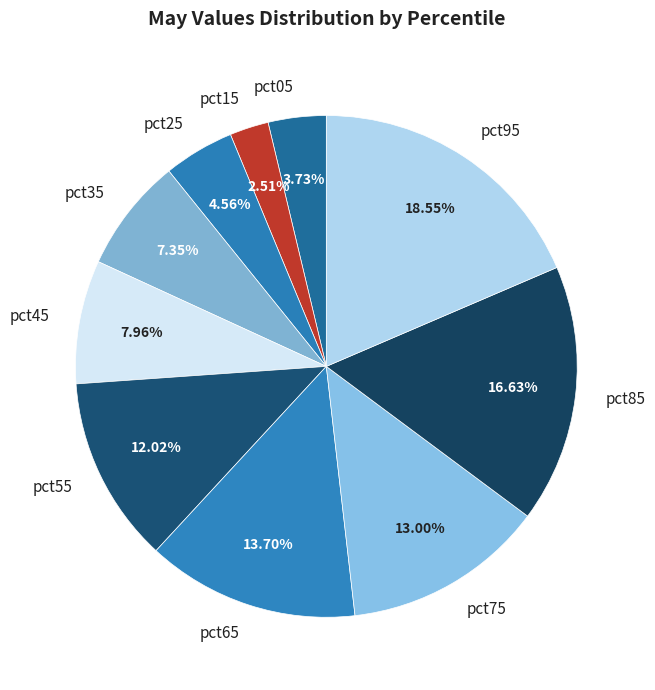

What is the largest slice in the pie chart?

pct95